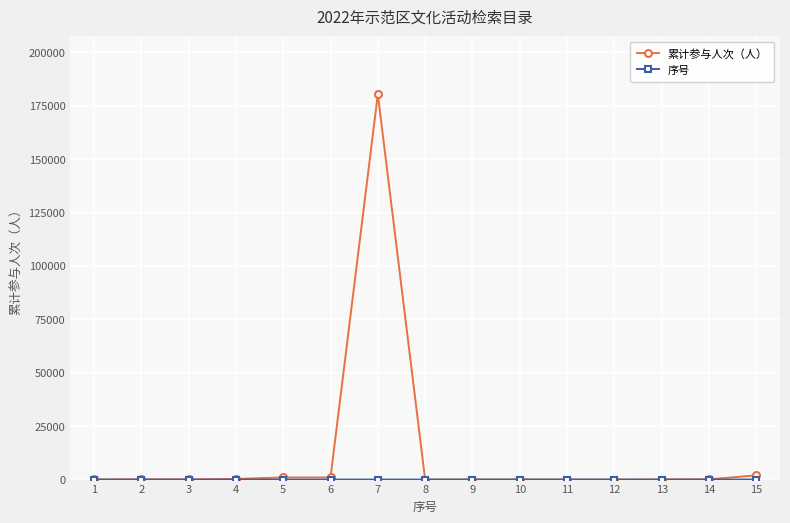

Which series has the largest range (max minus min)?

累计参与人次（人）